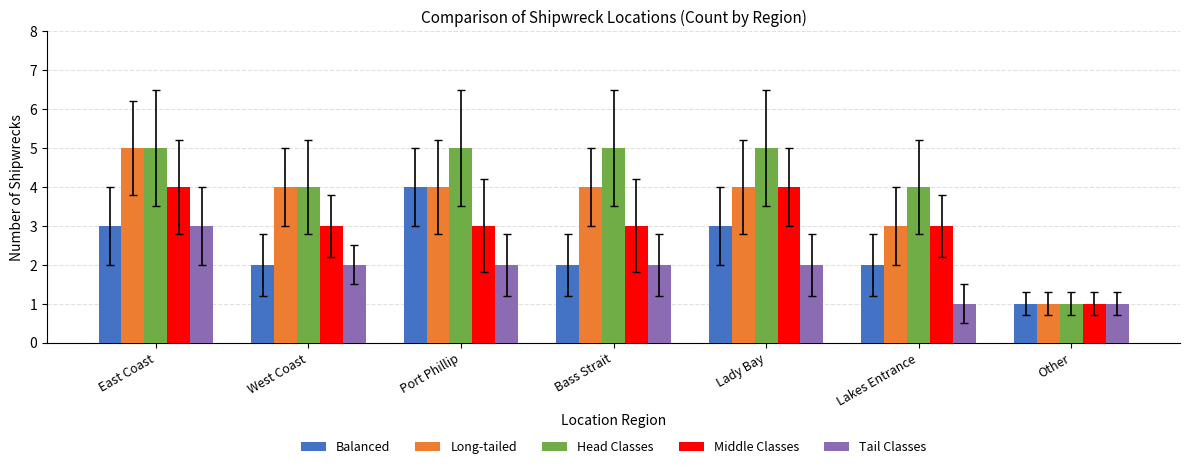

What is the value of the Tail Classes bar at the 5th from the left?

2